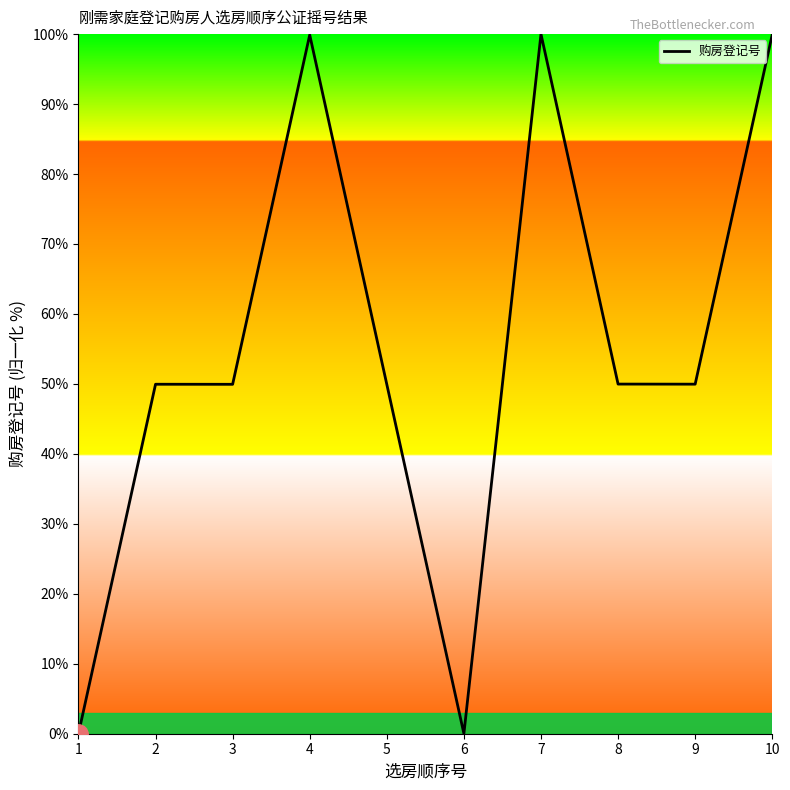

Approximately how many times larger is the value at 9 compared to 5?

1.0